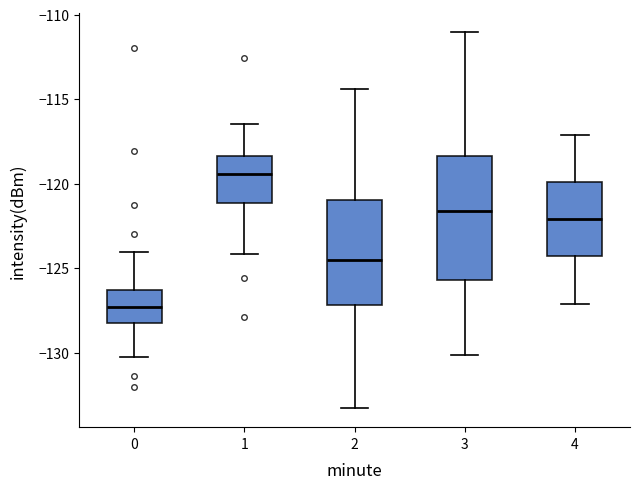

Comparing the boxes themselves (not the whiskers), which one is the tallest?

3